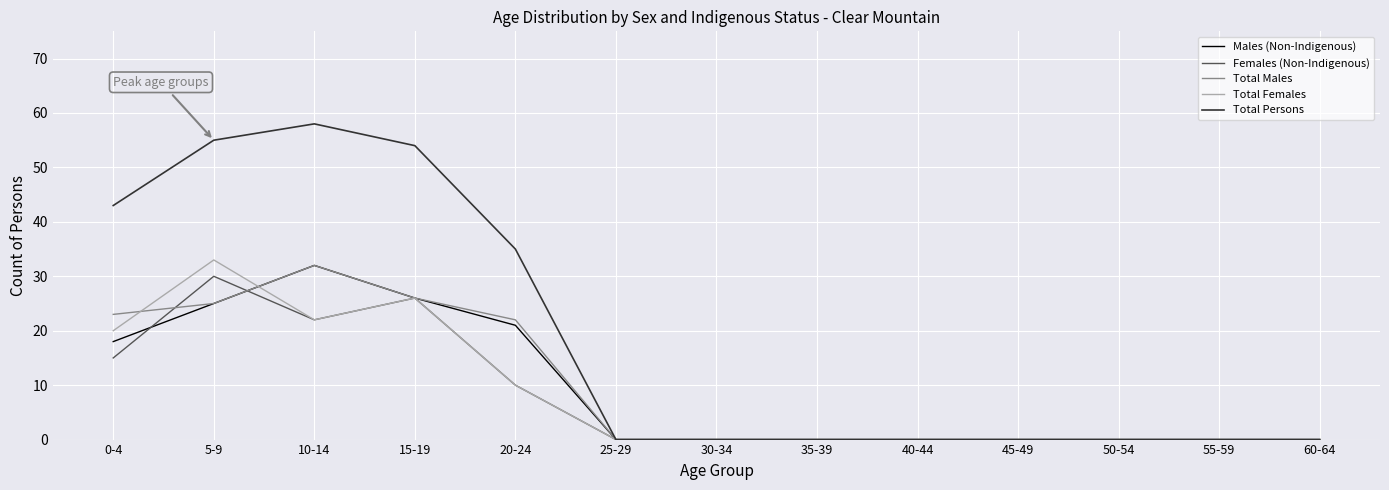

At how many categories does at least one series exceed 53?

3